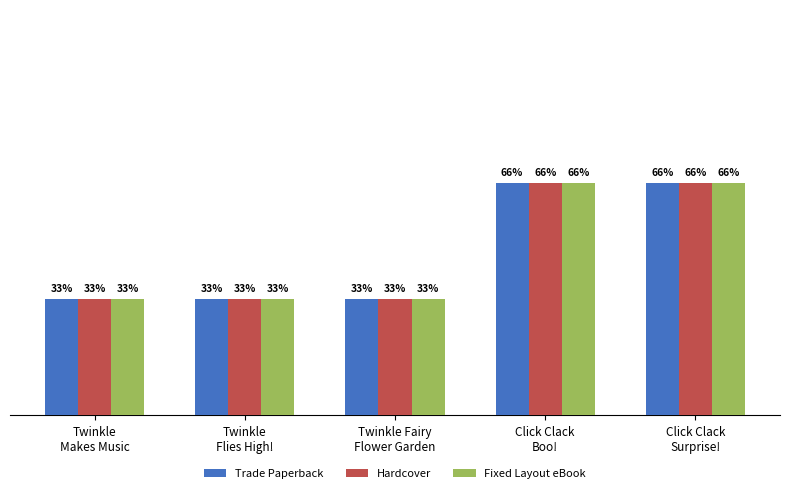

Are the bars grouped side by side (vs. stacked)?

Yes